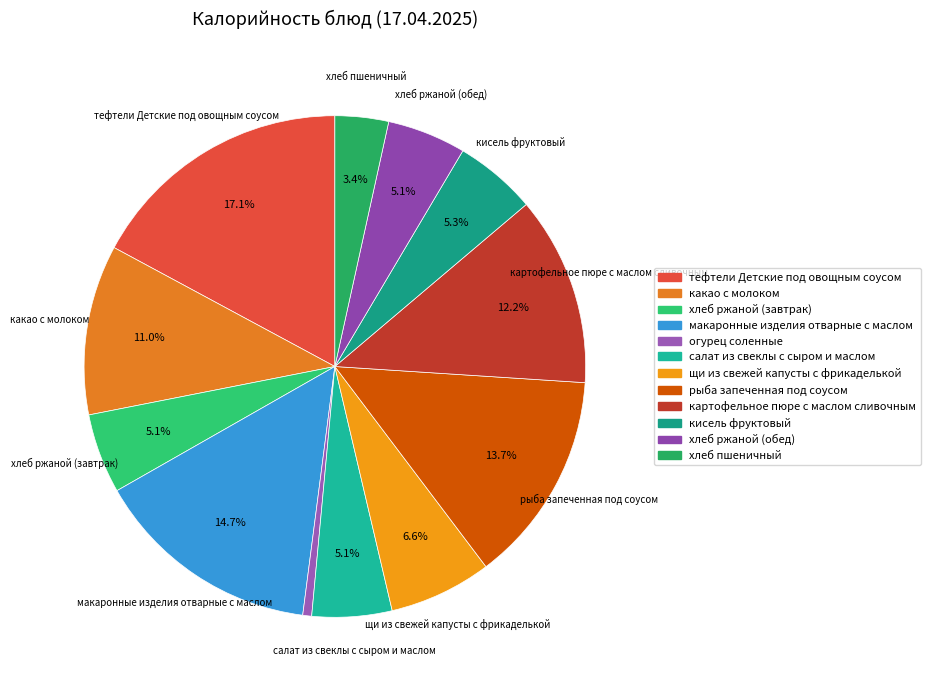

To the nearest percent, what percentage of the pie is кисель фруктовый?

5%